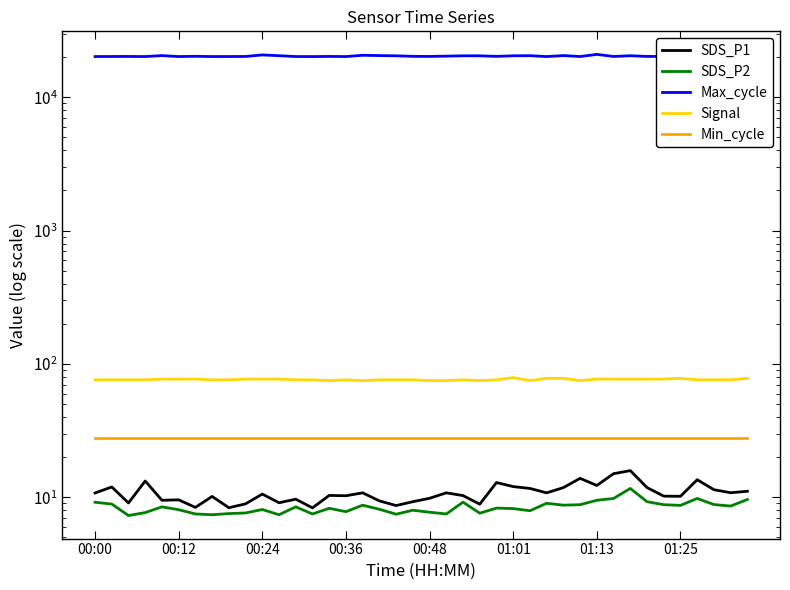

How many distinct data groups are displayed?

5